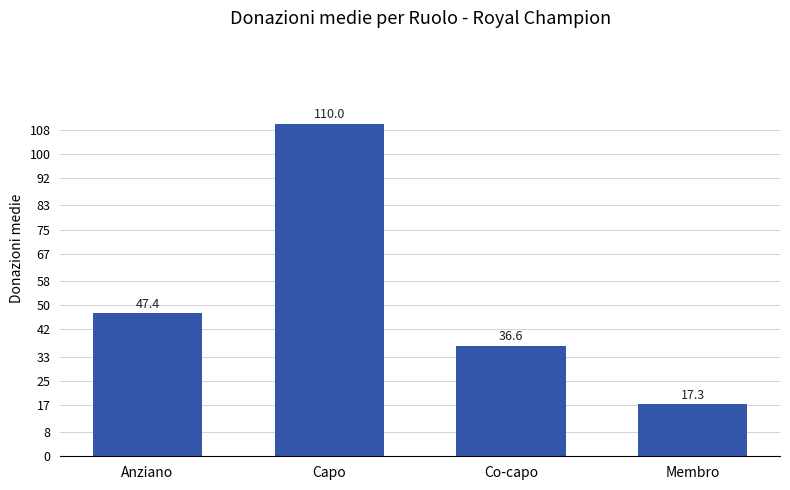

Reading right to left, extract all data points from this chart.

Membro=17.3	Co-capo=36.6	Capo=110.0	Anziano=47.4